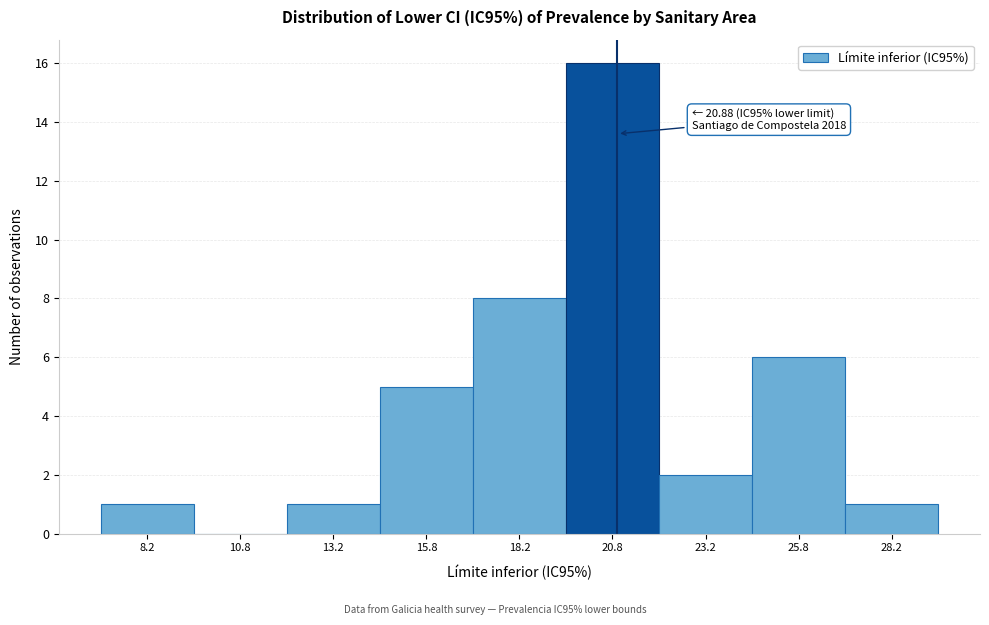

Over which range of the x-axis is the bar tallest?

19.5 to 22.0